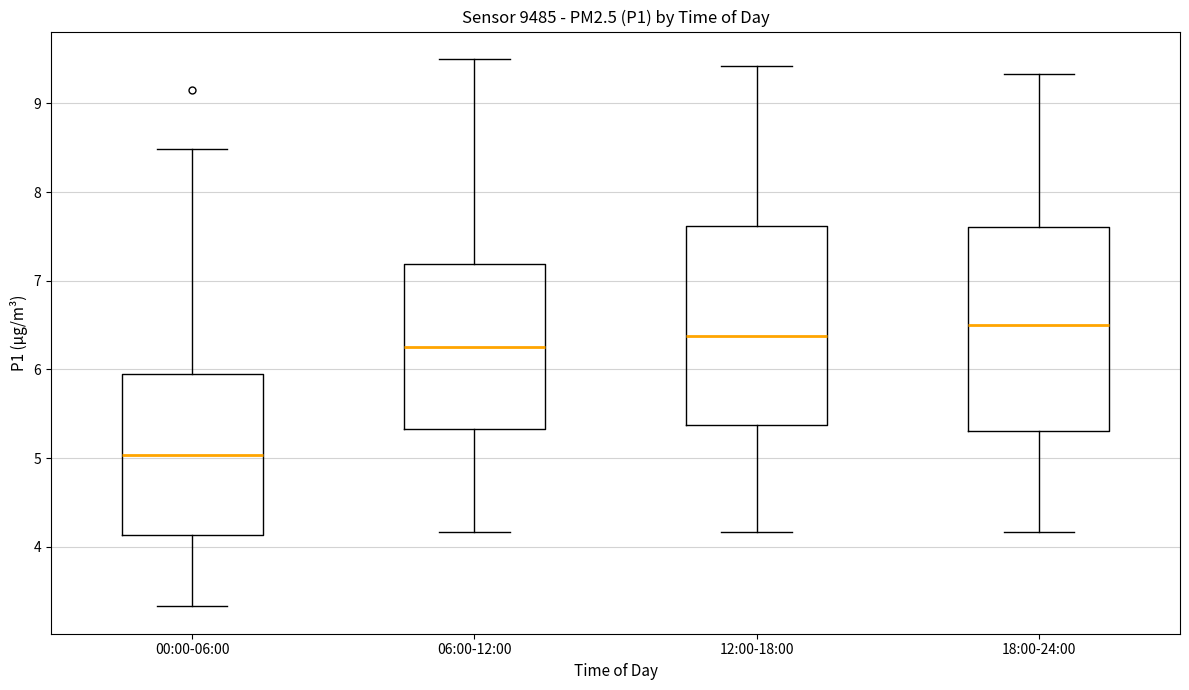

Where is the lower edge of the box for 12:00-18:00 on the y-axis? The values are not printed on the chart, so give them approximately, as read against the axis.

5.4